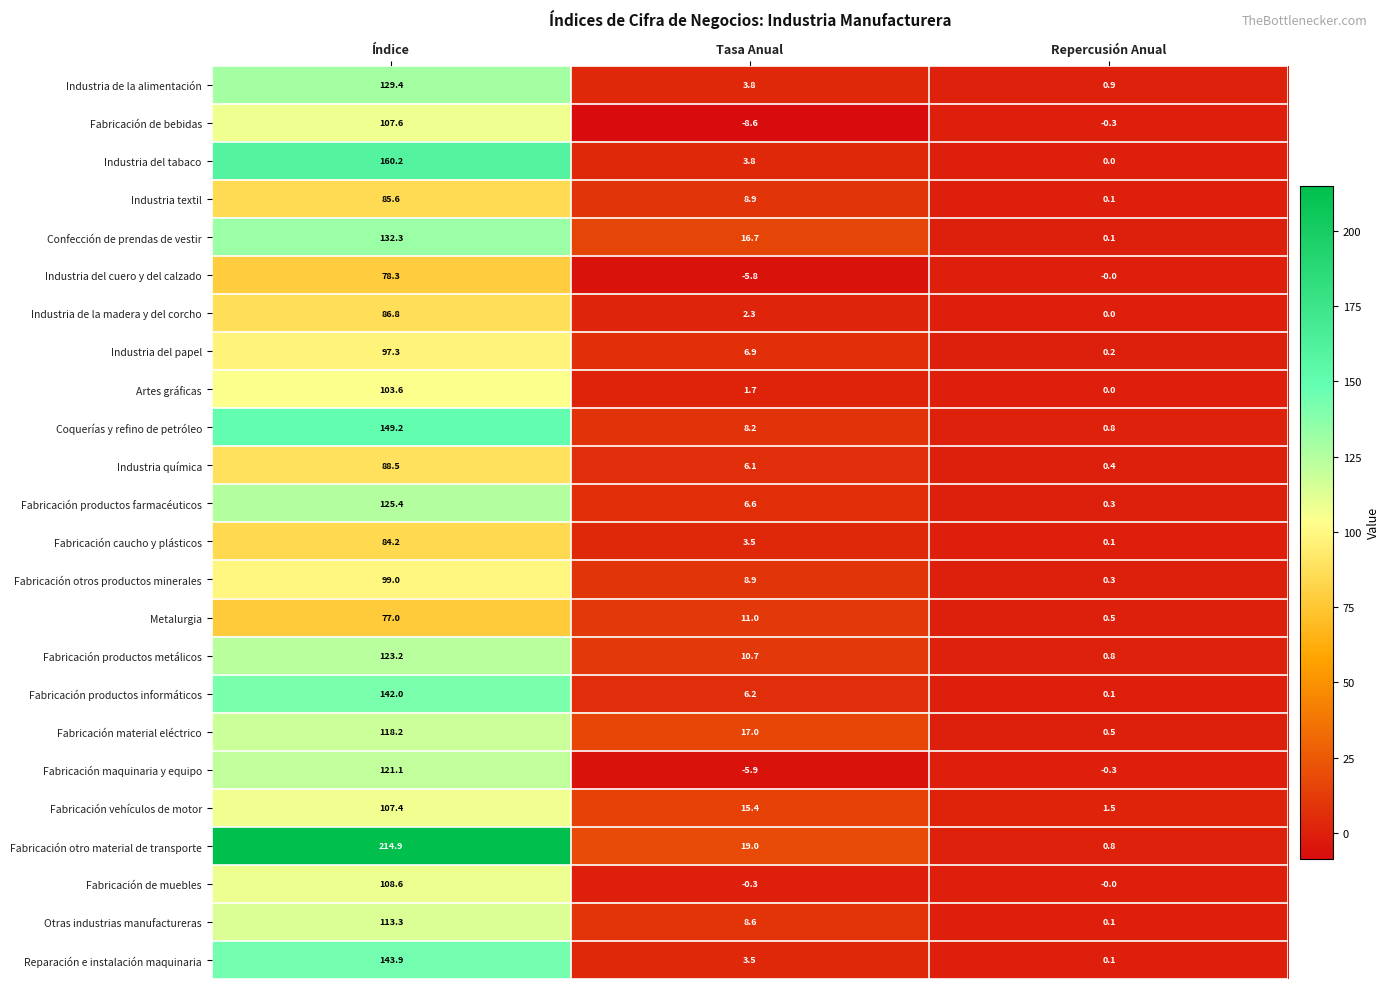

What is the difference between the second highest and minimum values in the Fabricación material eléctrico series?

16.5